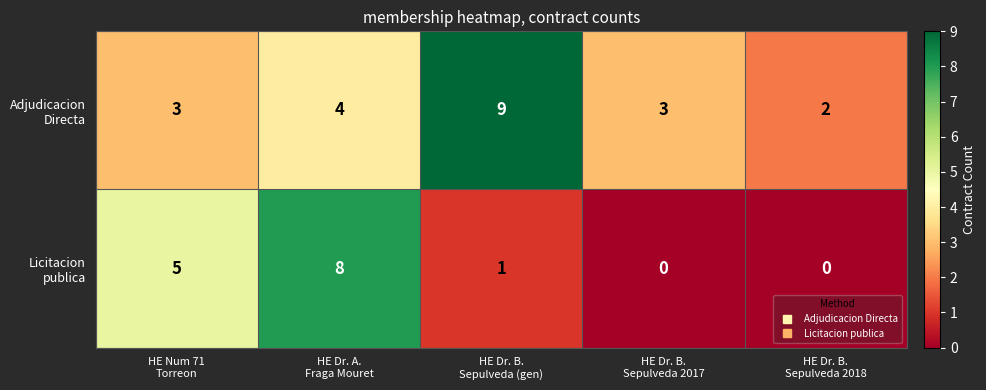

Count the number of categories in the chart.

5